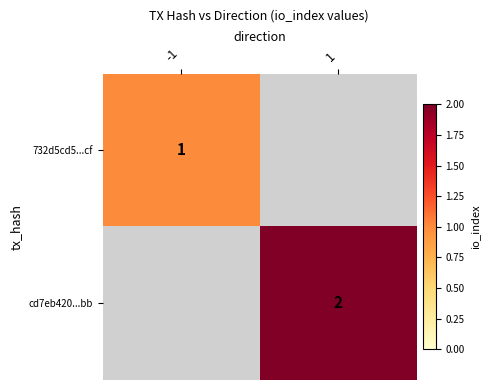

Is it true that 732d5cd5...cf equals 0 at -1?

False